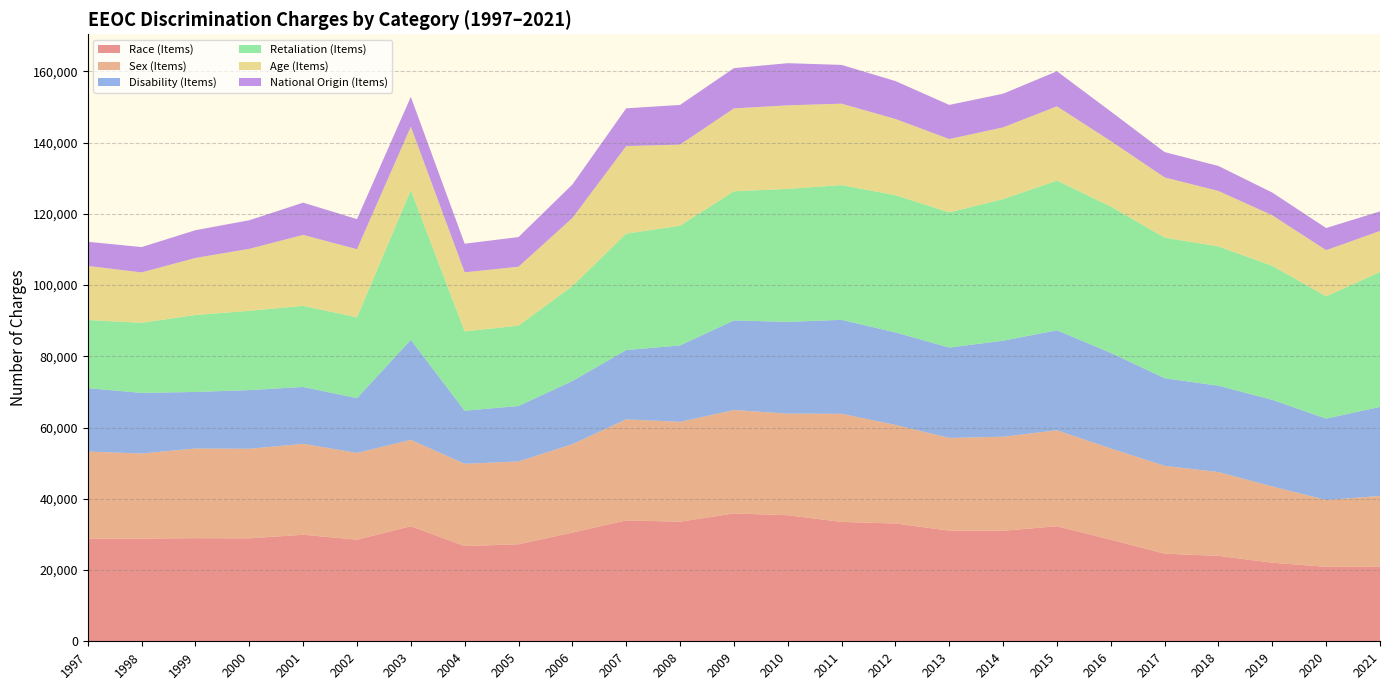

Reading left to right, list all the values displayed in this chart.

Race (Items): 28820	28819	28945	28912	29910	28526	32309	26740	27238	30510	33937	33579	35890	35395	33512	33068	31073	31027	32309	28528	24600	23976	22064	20908	20992
Sex (Items): 24454	23907	25194	25140	25536	24362	24249	23094	23247	24826	28372	28028	29029	28534	30356	27687	26027	26396	26934	25605	24655	23532	21398	18762	19805
Disability (Items): 17806	17007	15864	16470	15964	15377	28073	14893	15575	17734	19453	21451	25165	25742	26379	25957	25369	26968	28073	26838	24605	24238	24324	22843	25004
Retaliation (Items): 19114	19694	21613	22257	22768	22690	42018	22278	22555	26663	32690	33613	36258	37334	37836	38539	37955	39757	42018	41097	39469	39110	37632	34332	37898
Age (Items): 15191	14141	16008	17405	19921	19124	17837	16585	16548	19103	24582	22778	23264	23465	22857	21396	20588	20144	20857	18376	16911	15573	14183	12965	11500
National Origin (Items): 6778	7108	7792	8025	9046	8450	8361	8035	8327	9396	10601	11134	11304	11833	10883	10642	9579	9438	9840	8299	7106	7009	6377	6213	5500